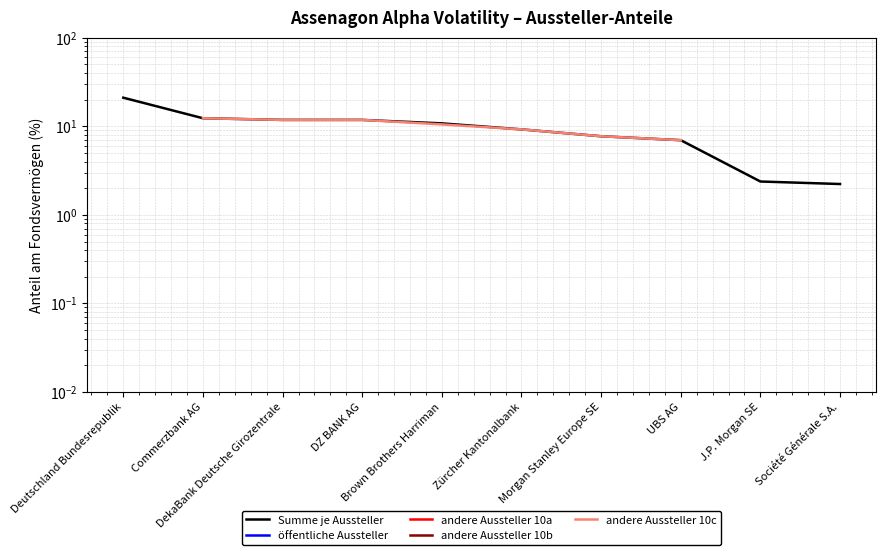

Rank the series at Brown Brothers Harriman from highest to lowest value.

Summe je Aussteller, öffentliche Aussteller, andere Aussteller 10a, andere Aussteller 10b, andere Aussteller 10c